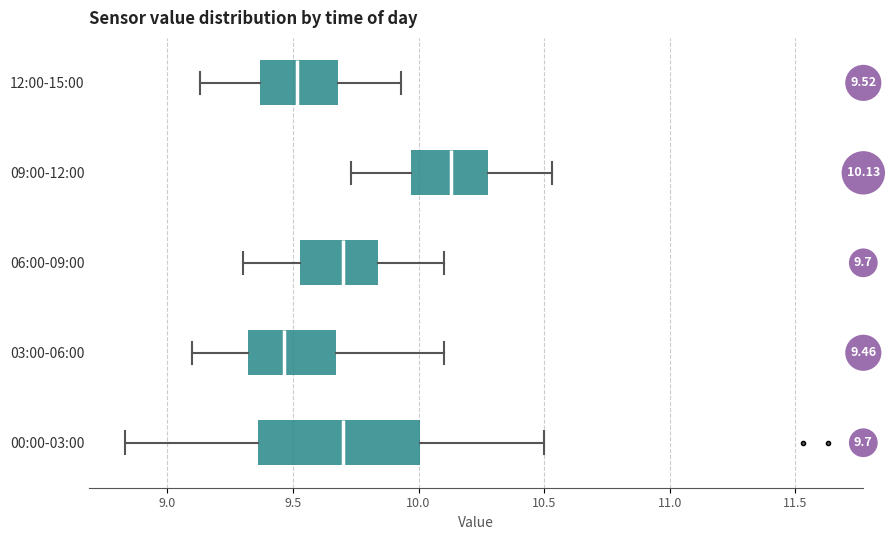

Which box's median line is the furthest to the left?

03:00-06:00